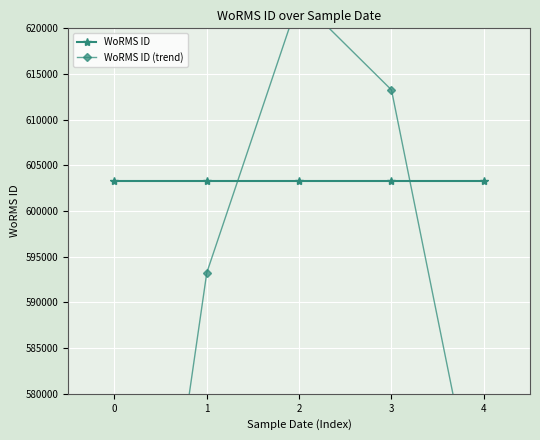

The value of WoRMS ID (trend) at 4 is 847595. True or false?

False